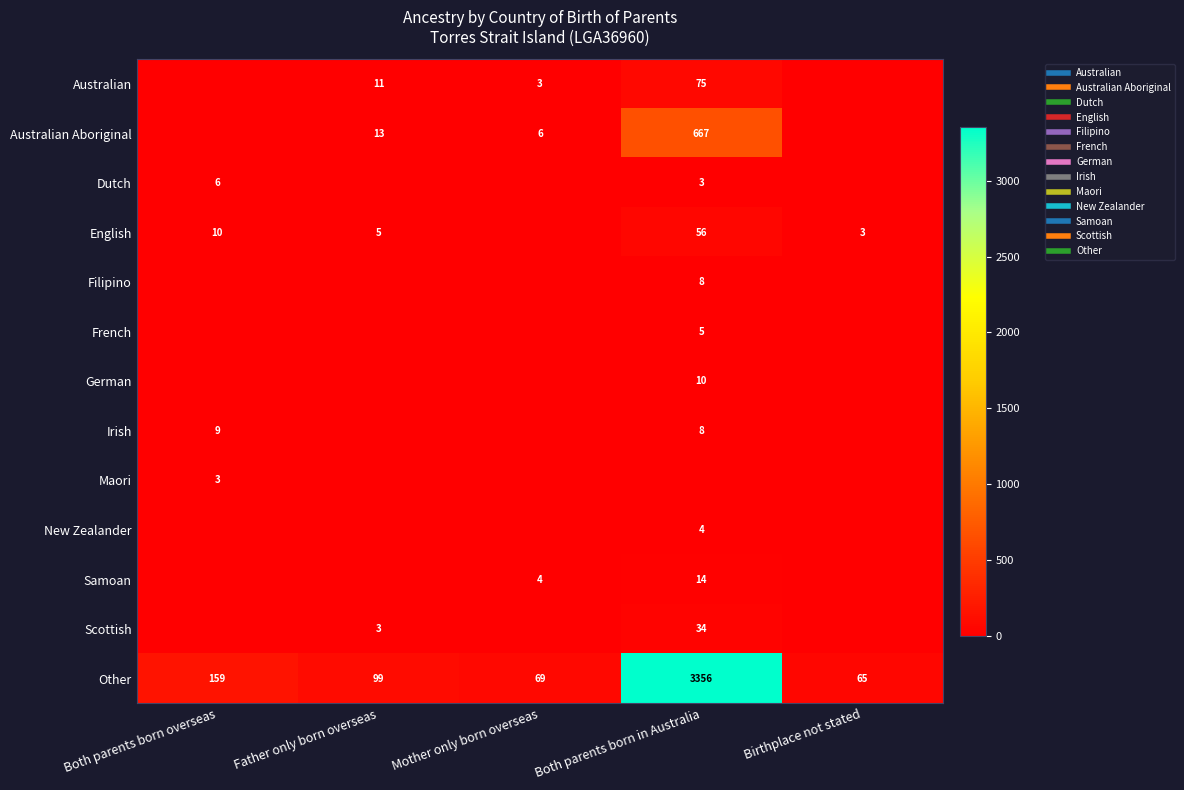

Between Mother only born overseas and Father only born overseas, which is larger?

Father only born overseas